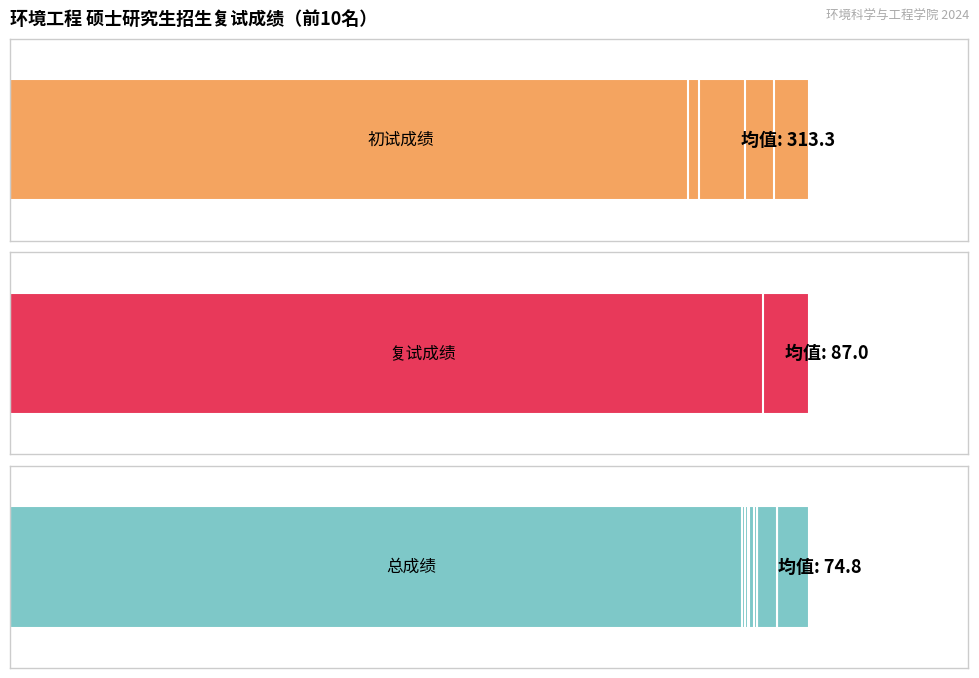

How many data points does each series have?

10